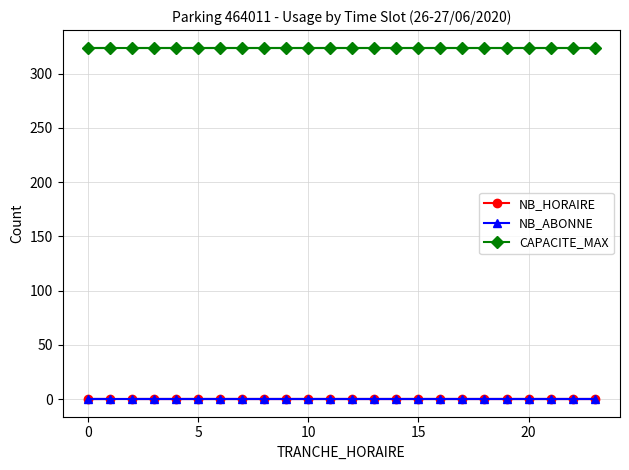

How many lines are shown in the chart?

3